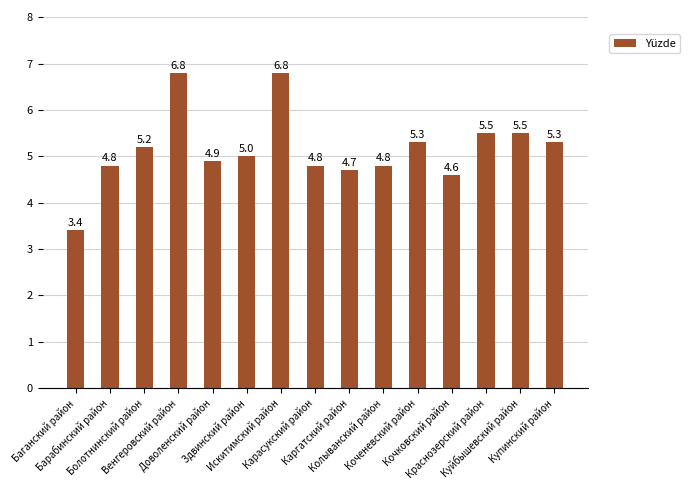

What is the minimum value shown in the chart?

3.4